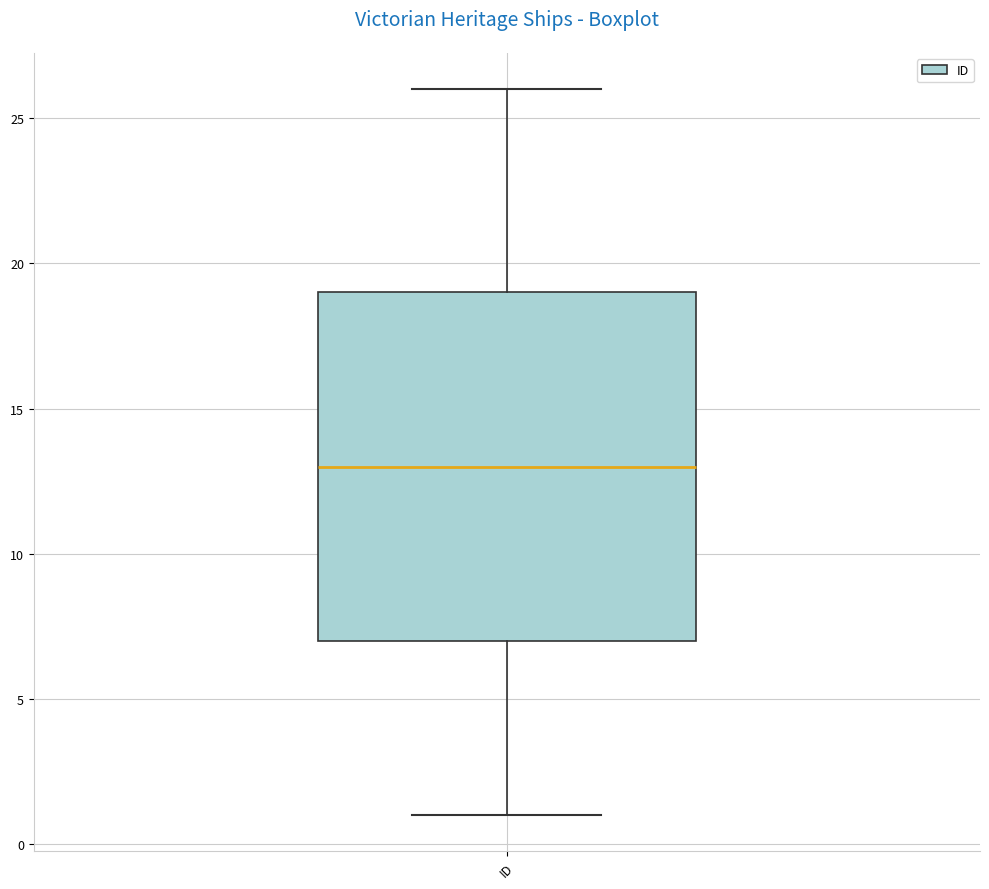

Read this box plot against the y-axis: the position of the median line, the range covered by the box, and the ends of both whiskers. The values are not printed on the chart, so give them approximately, as read against the axis.

median 13, box 7 to 19, whiskers 1 to 26